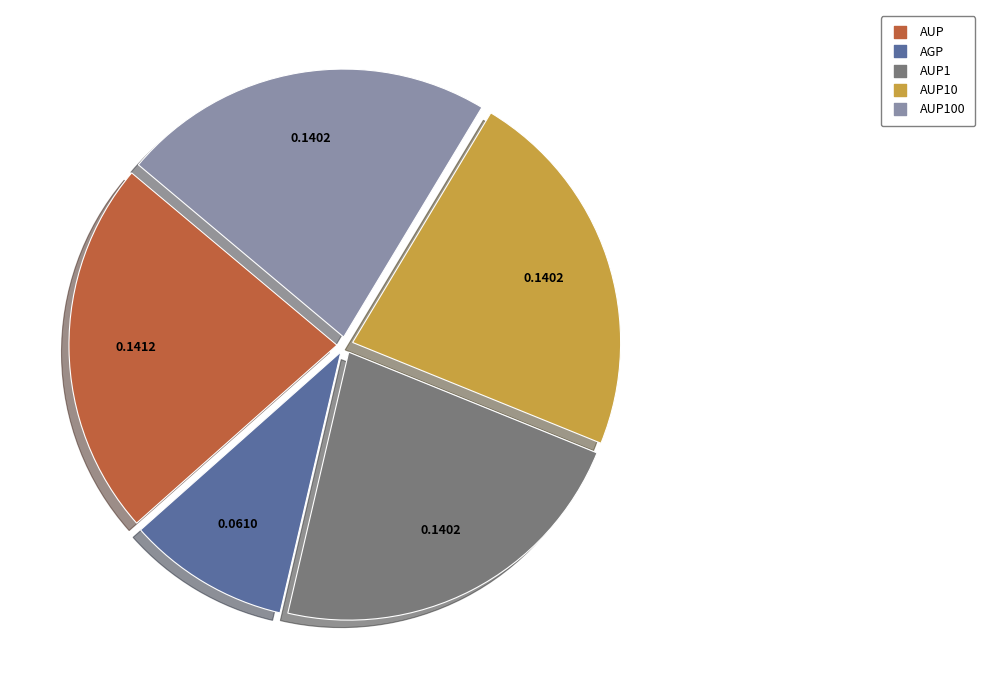

Does any single category account for the majority?

No